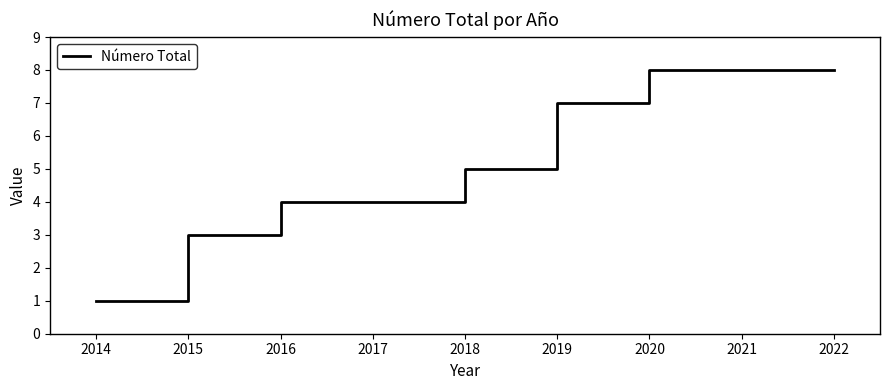

Reading left to right, list all the values displayed in this chart.

2014=1	2015=3	2016=4	2017=4	2018=5	2019=7	2020=8	2021=8	2022=8